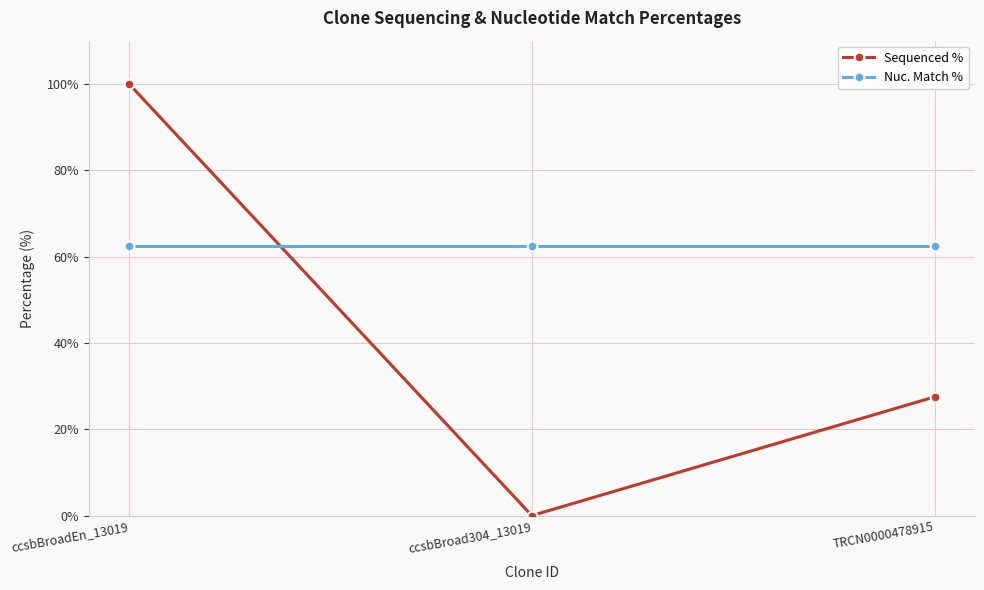

What is the label of the 1st point from the right?

TRCN0000478915